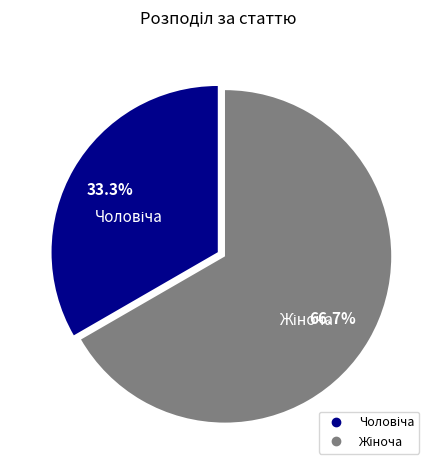

Does any single category account for the majority?

Yes